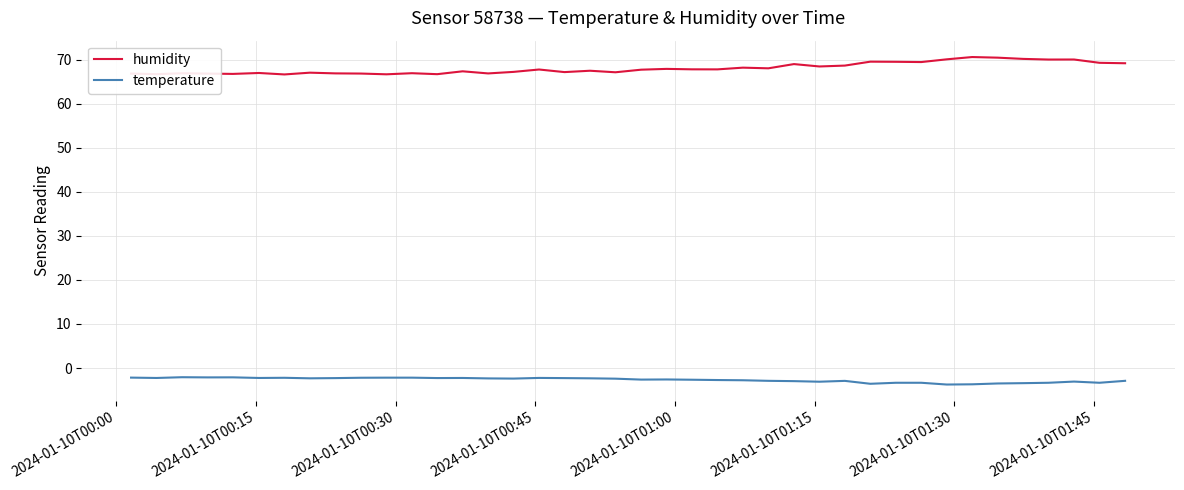

What is the minimum value for humidity?

66.7